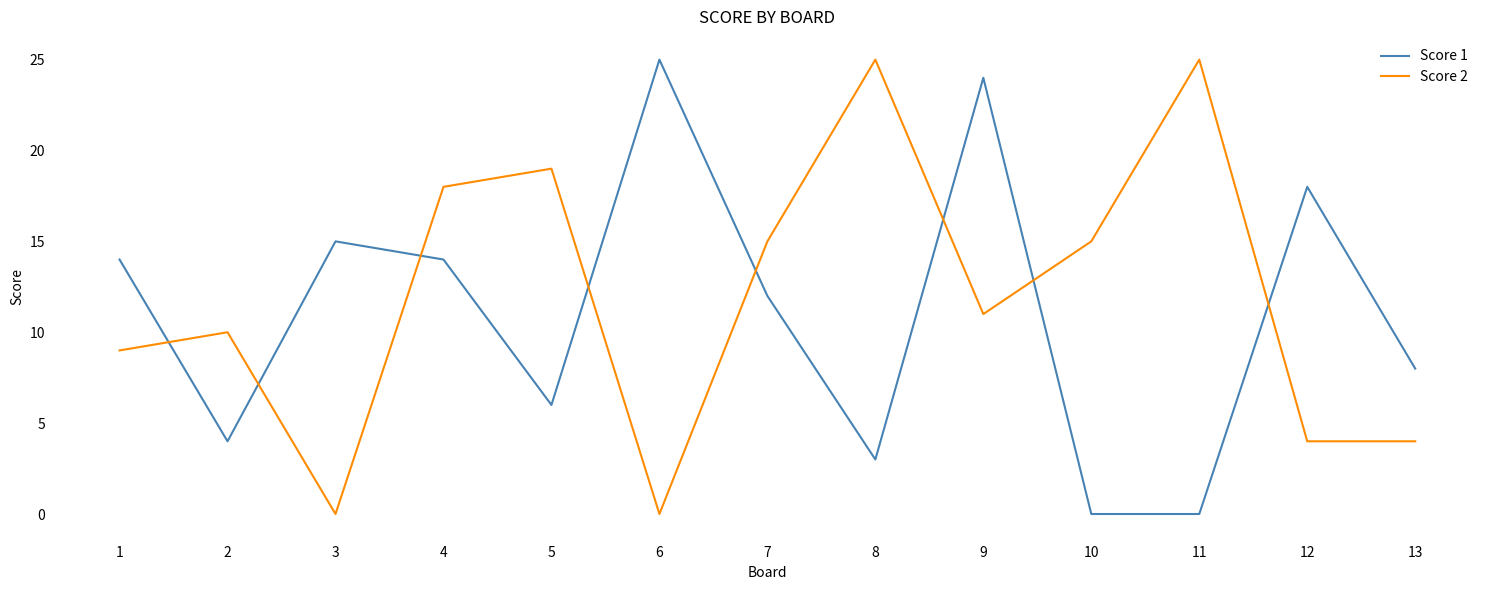

Is it true that Score 2 equals 42 at 8?

False